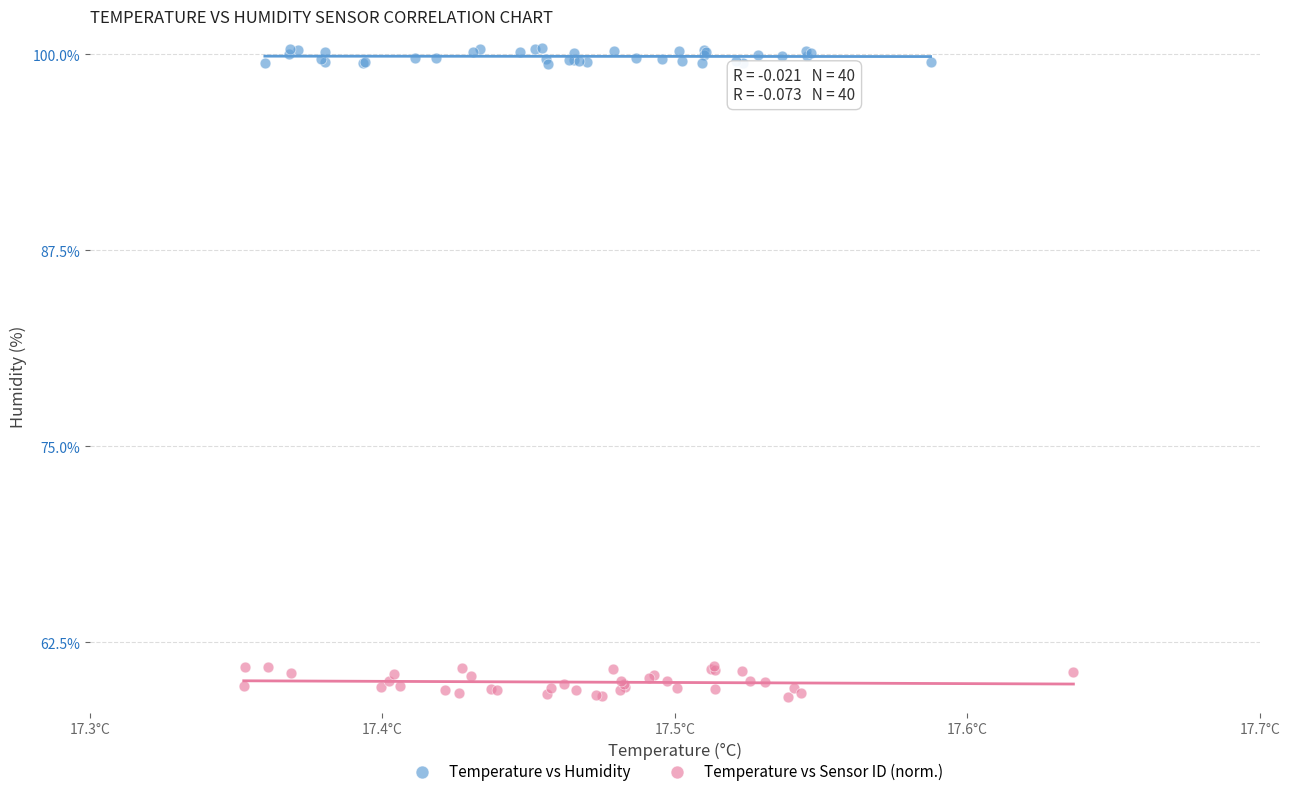

Which series has the largest Y range (max minus min)?

Temperature vs Sensor ID (norm.)